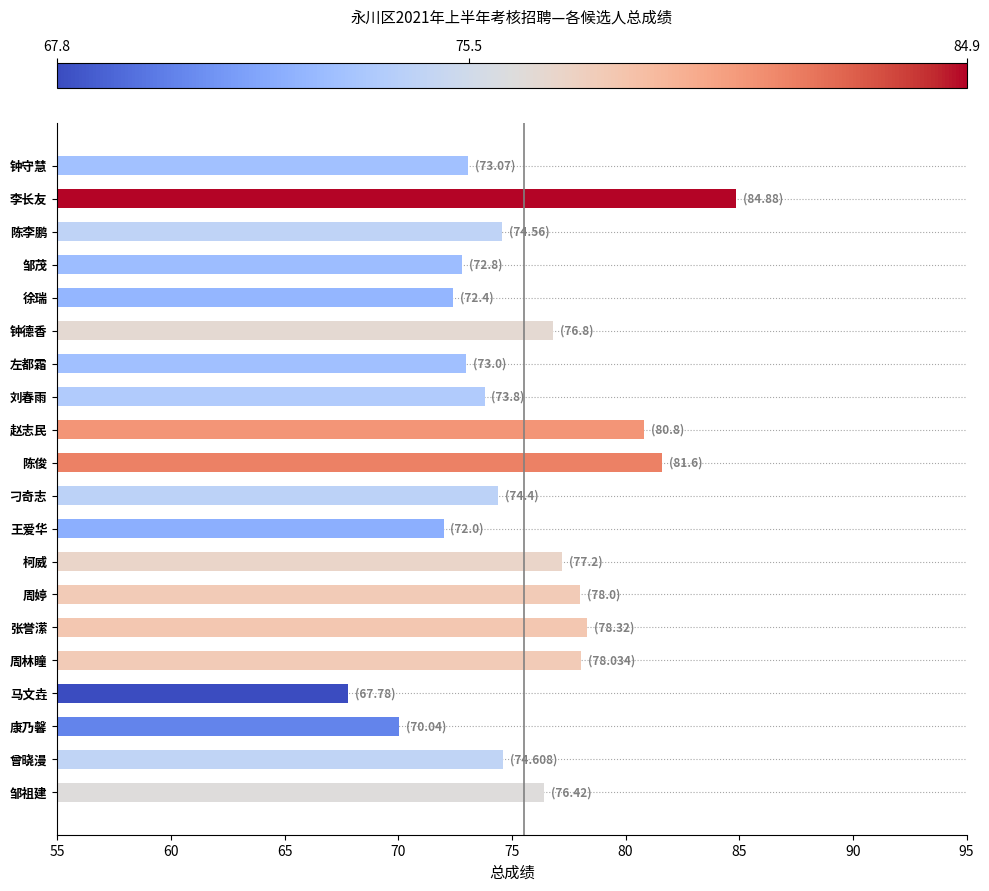

Which has a higher value, 周婷 or 邹茂?

周婷